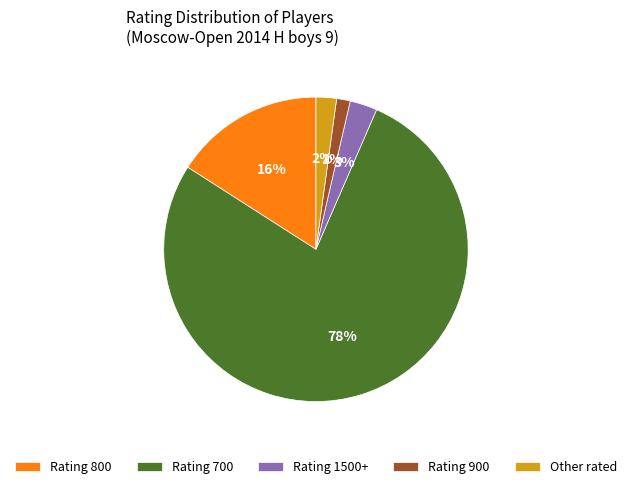

To the nearest percent, what portion does Rating 800 represent?

16%